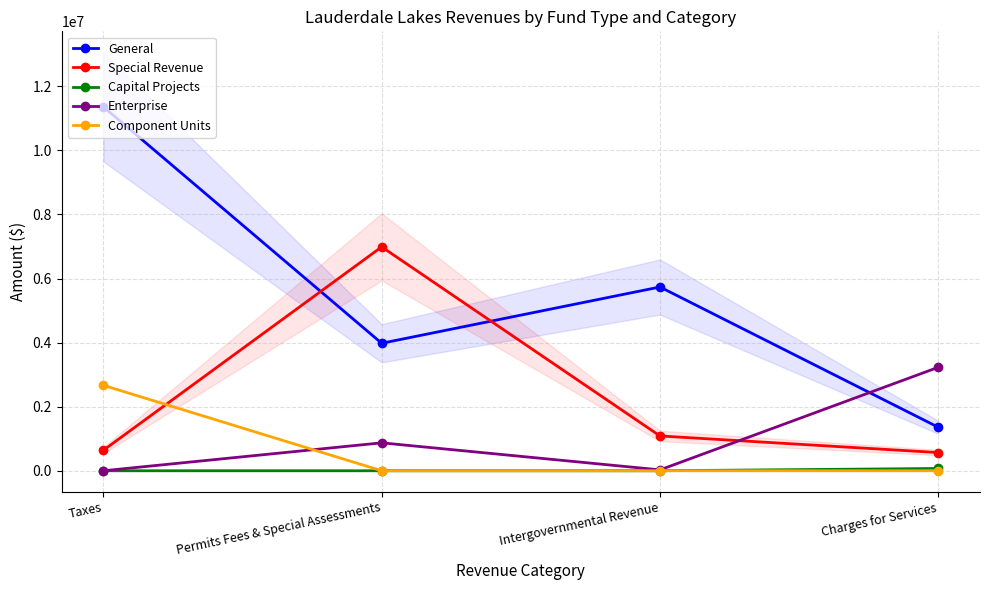

What is the difference between the maximum and minimum values in the Component Units series?

2666612